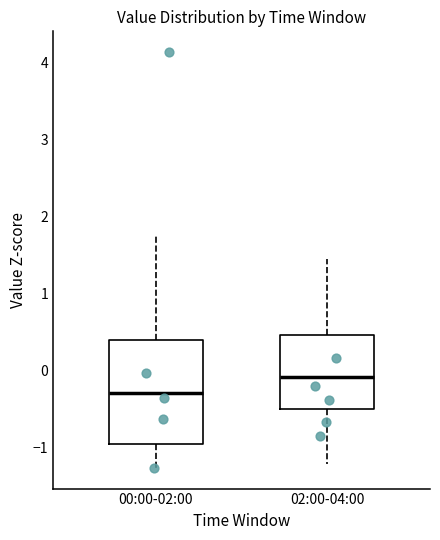

Which box is the tallest, from its lower edge to its upper edge?

00:00-02:00